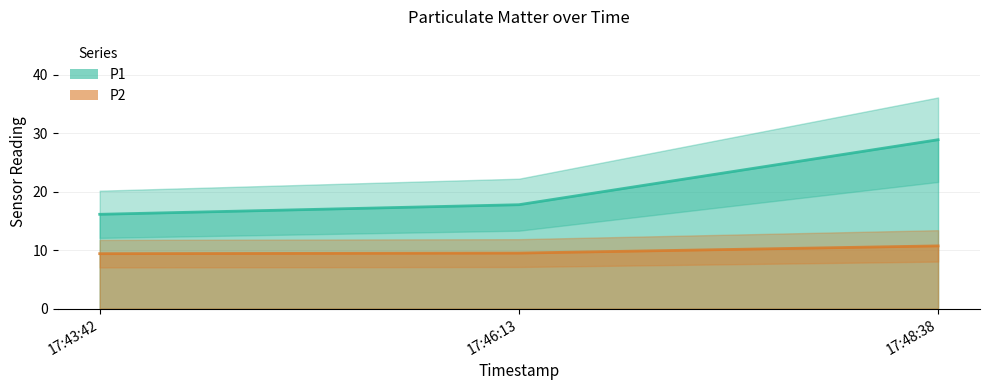

Which series has the largest total across all categories?

P1